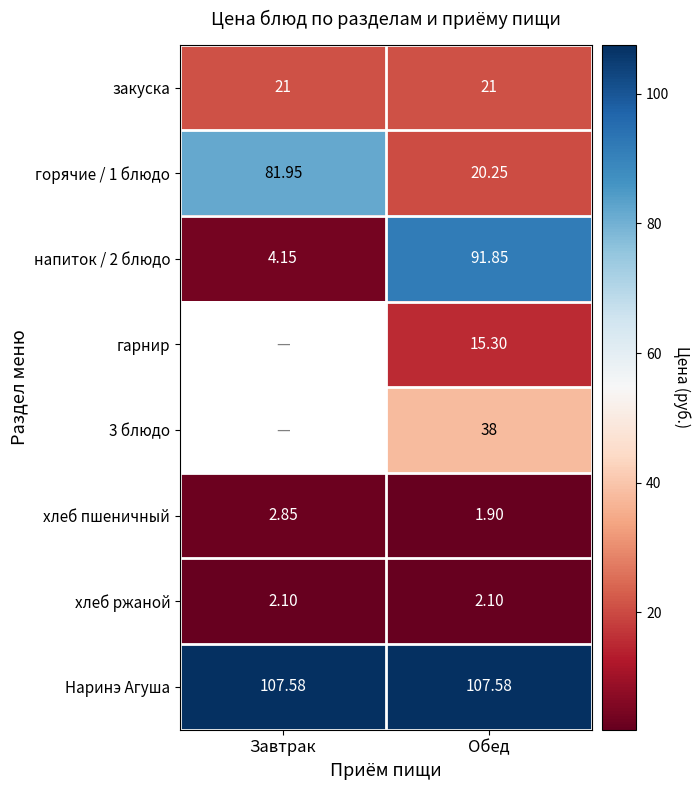

What is the difference between the напиток / 2 блюдо values at Обед and Завтрак?

87.7